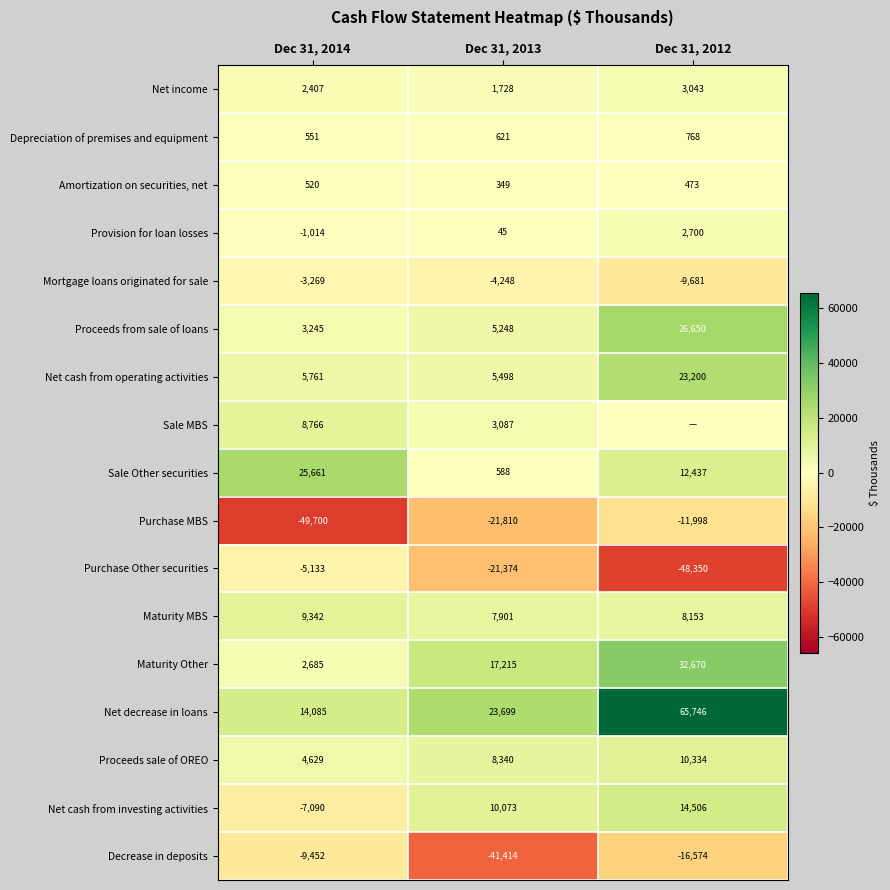

What is the difference between the highest and lowest values at Dec 31, 2013?

65113